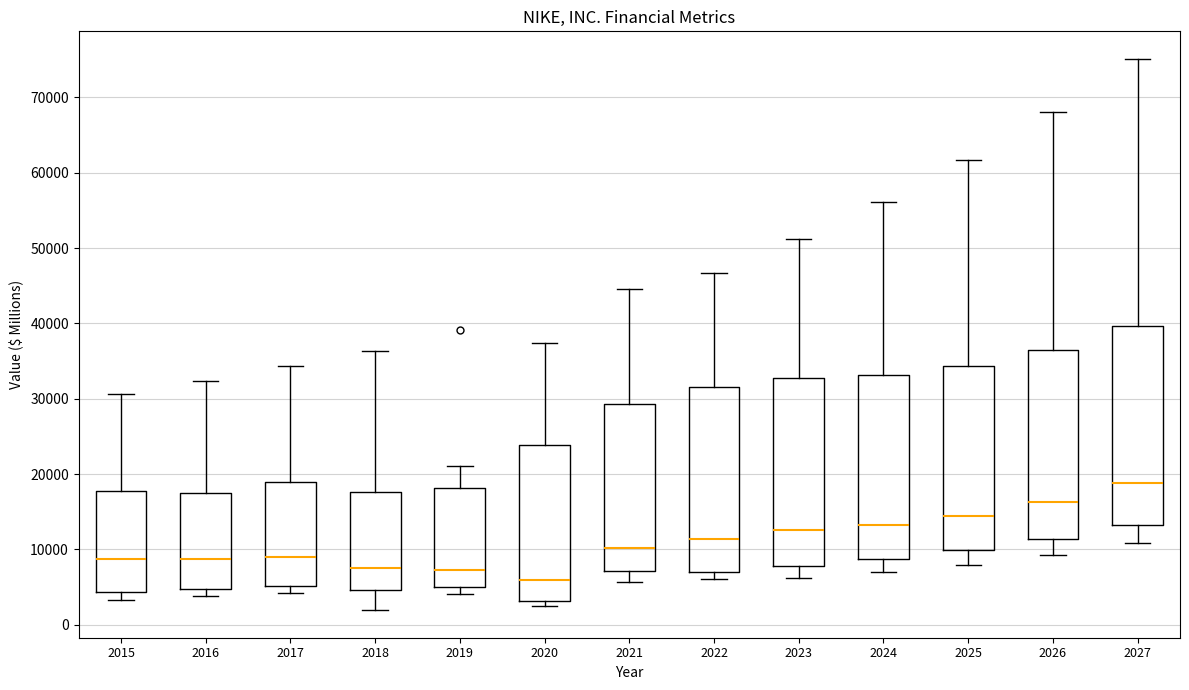

Reading left to right, read every box against the y-axis: the position of its median line, the range the box covers, and the ends of its whiskers. The values are not printed on the chart, so give them approximately, as read against the axis.

2015: median 9000, box 4000 to 18000, whiskers 3000 to 31000
2016: median 9000, box 5000 to 17000, whiskers 4000 to 32000
2017: median 9000, box 5000 to 19000, whiskers 4000 to 34000
2018: median 7000, box 5000 to 18000, whiskers 2000 to 36000
2019: median 7000, box 5000 to 18000, whiskers 4000 to 21000
2020: median 6000, box 3000 to 24000, whiskers 3000 (just below the box's lower edge) to 37000
2021: median 10000, box 7000 to 29000, whiskers 6000 to 45000
2022: median 11000, box 7000 to 32000, whiskers 6000 to 47000
2023: median 13000, box 8000 to 33000, whiskers 6000 to 51000
2024: median 13000, box 9000 to 33000, whiskers 7000 to 56000
2025: median 14000, box 10000 to 34000, whiskers 8000 to 62000
2026: median 16000, box 11000 to 36000, whiskers 9000 to 68000
2027: median 19000, box 13000 to 40000, whiskers 11000 to 75000